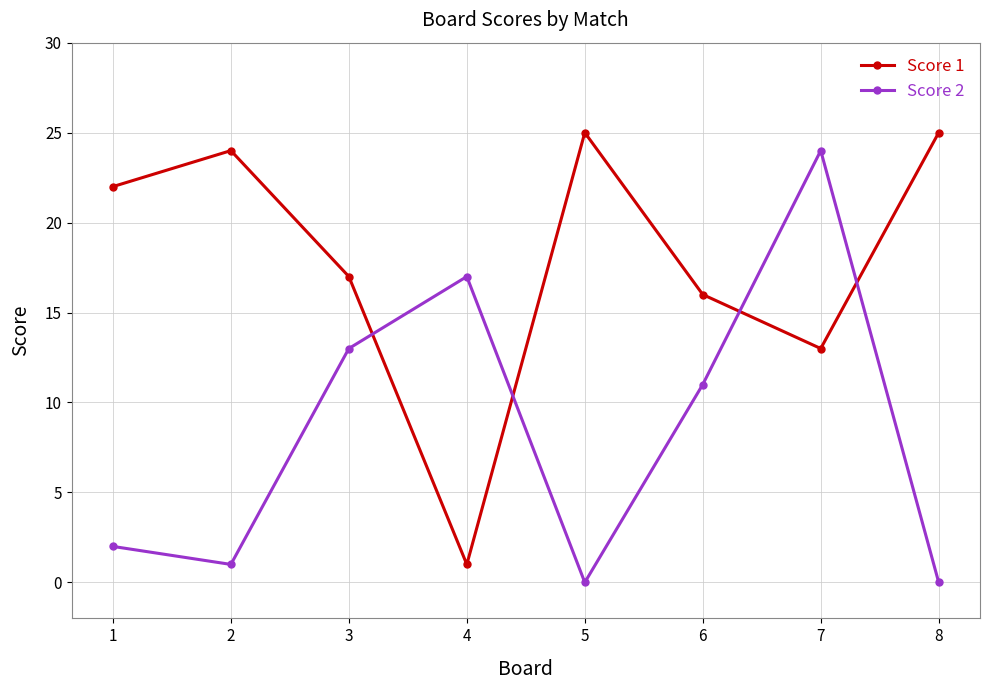

What is the difference between the highest and lowest values at 4?

16